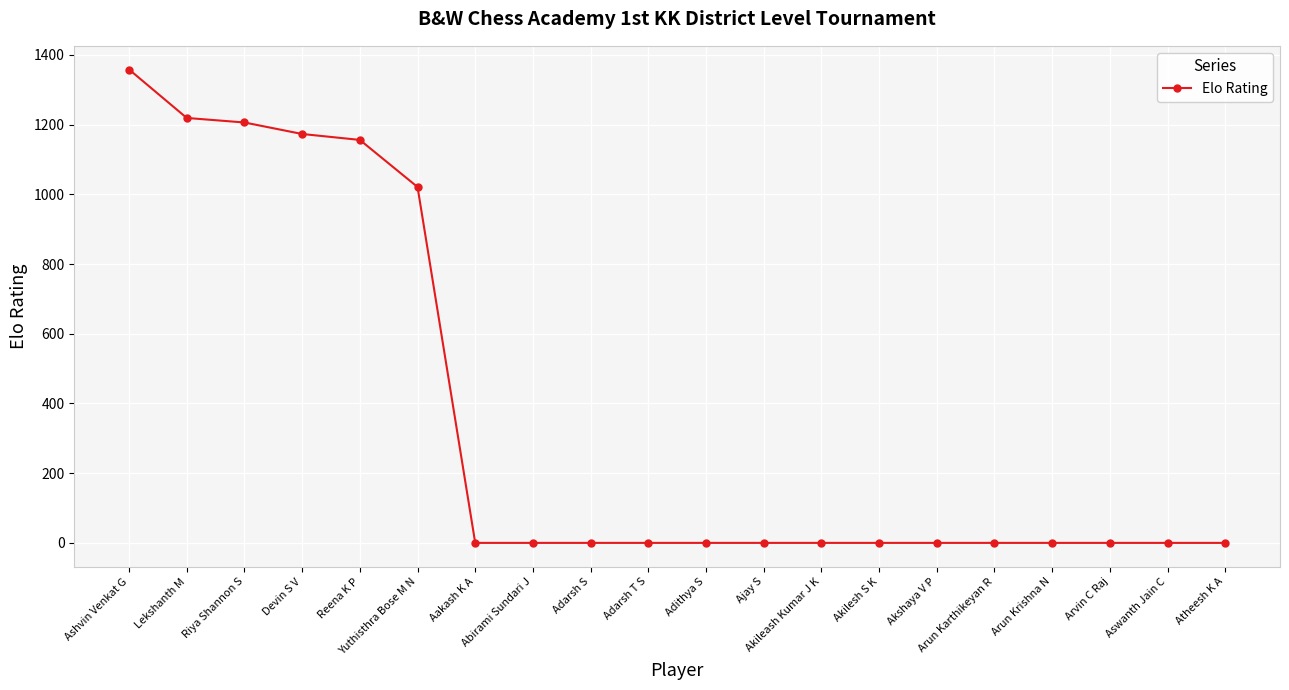

What is the greatest value displayed?

1358